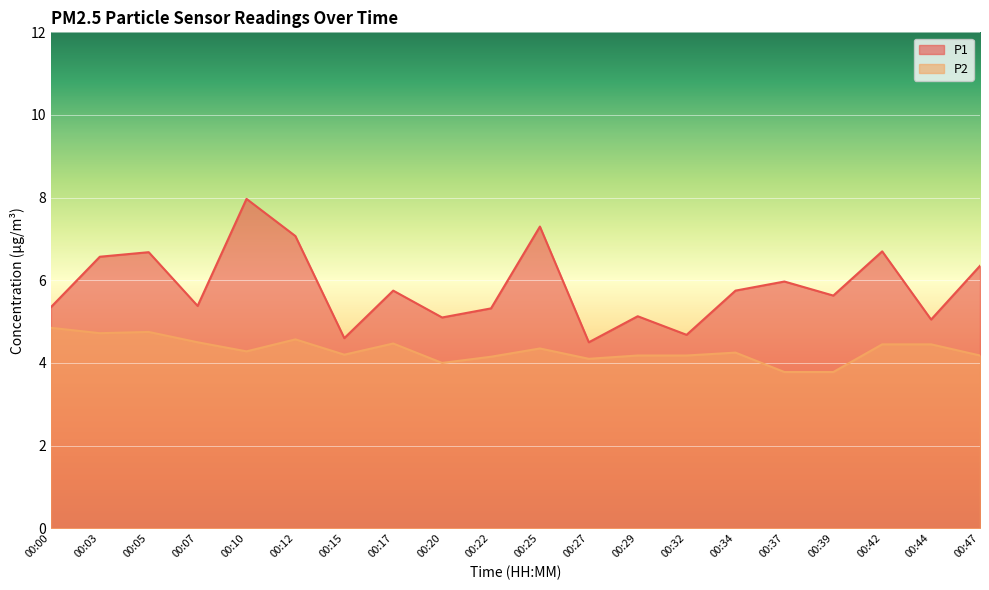

Which series has the widest spread of values?

P1